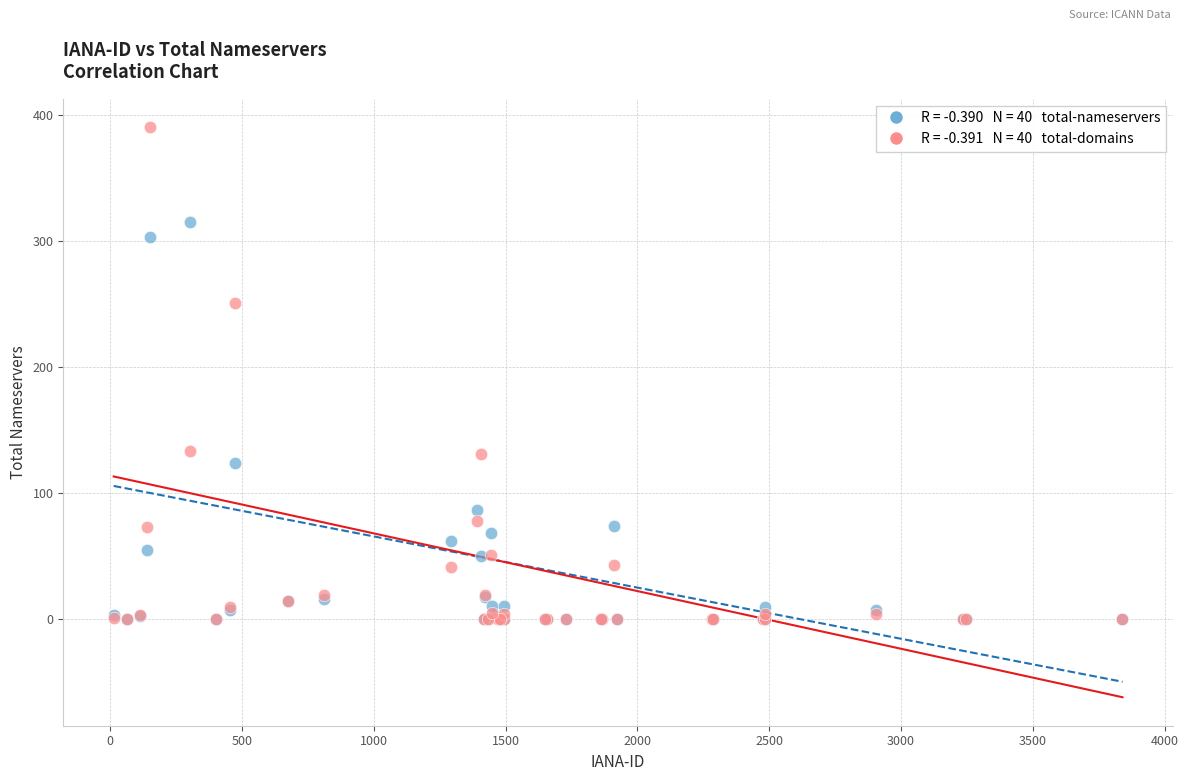

Across all series, what Y value is closest to 195?

251